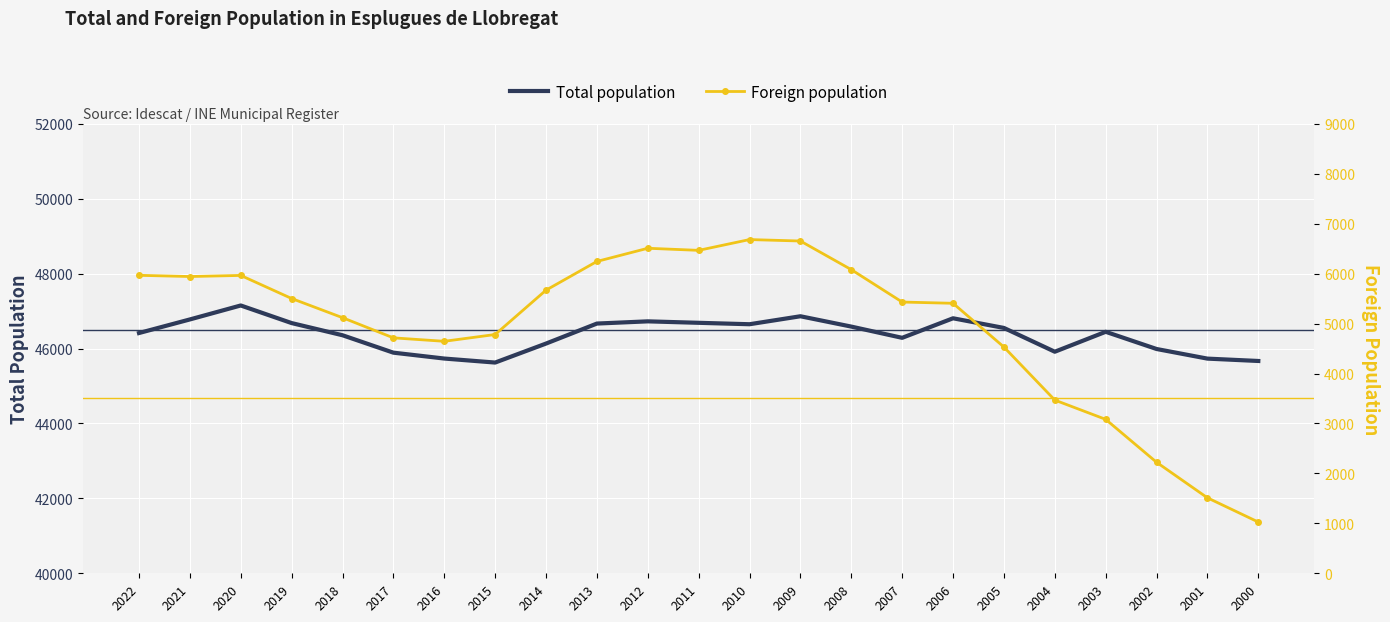

What is the approximate value of Foreign population at 2016, to the nearest 50?

4650